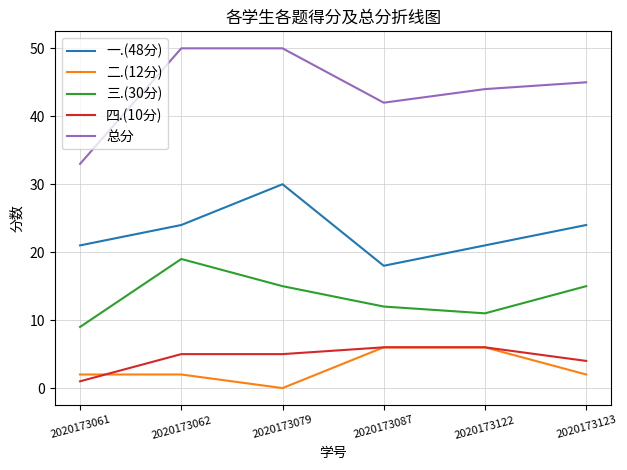

Which series changed the most between 2020173061 and 2020173123?

总分